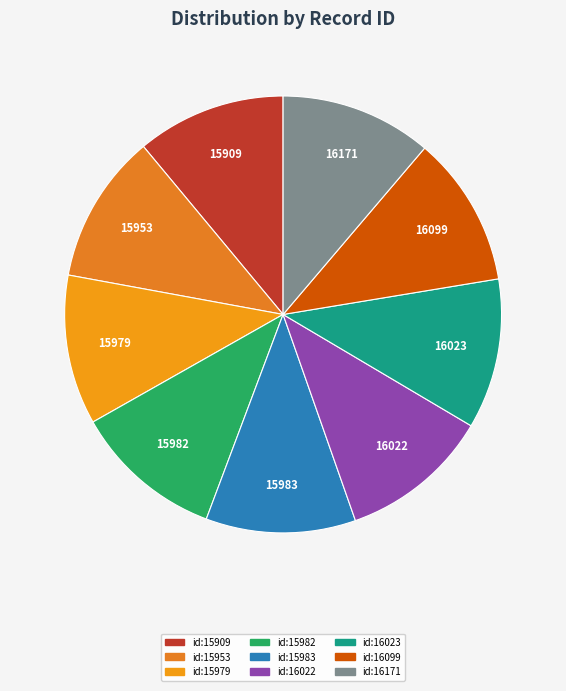

Does any single category account for the majority?

No